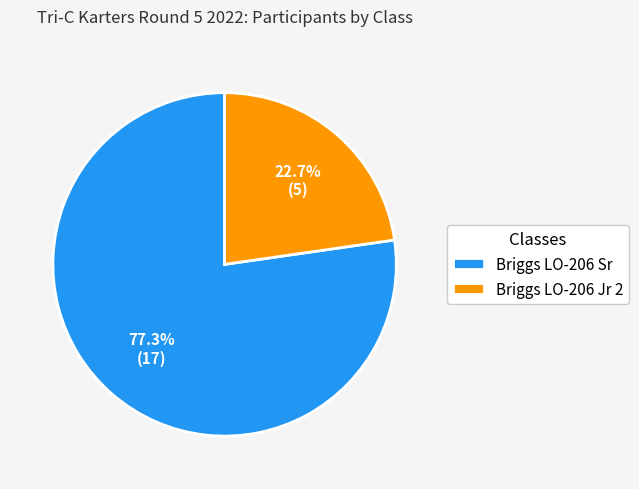

How many segments does this pie chart have?

2